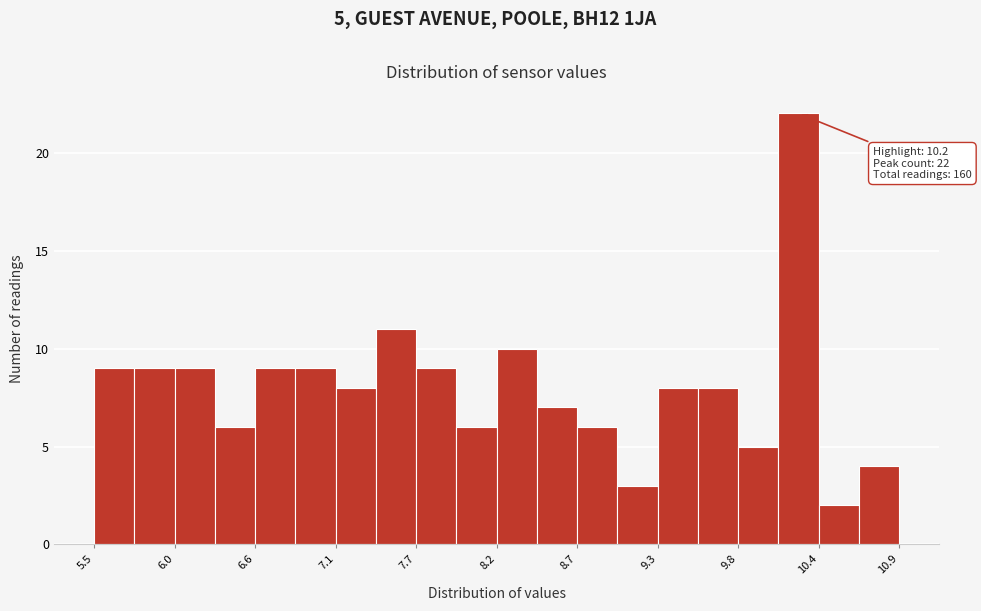

Around what value on the x-axis is the tallest bar? Give the approximate position of its centre, as read against the axis.

10.2